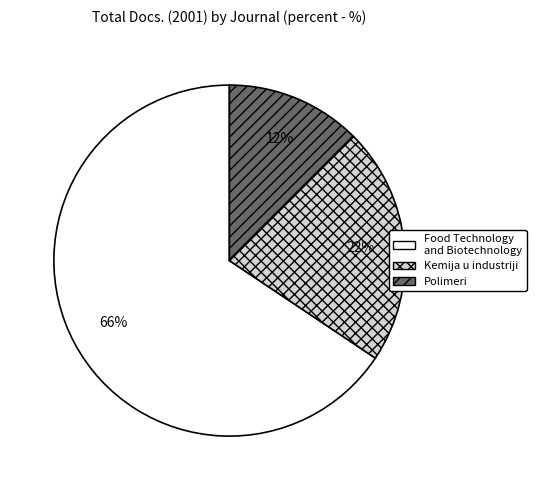

How many slices are in this pie chart?

3